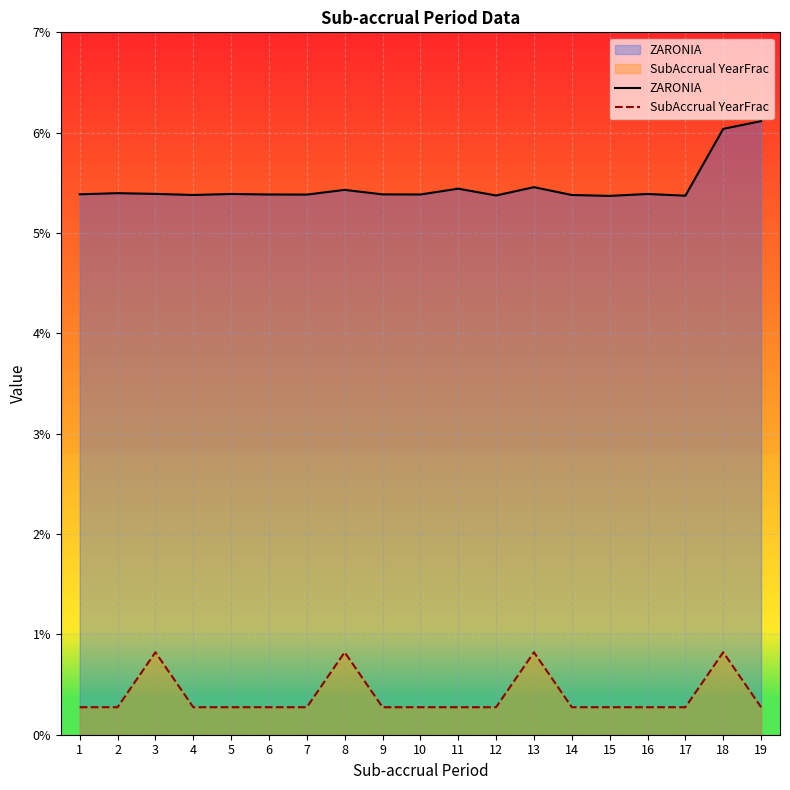

Count the number of categories in the chart.

19